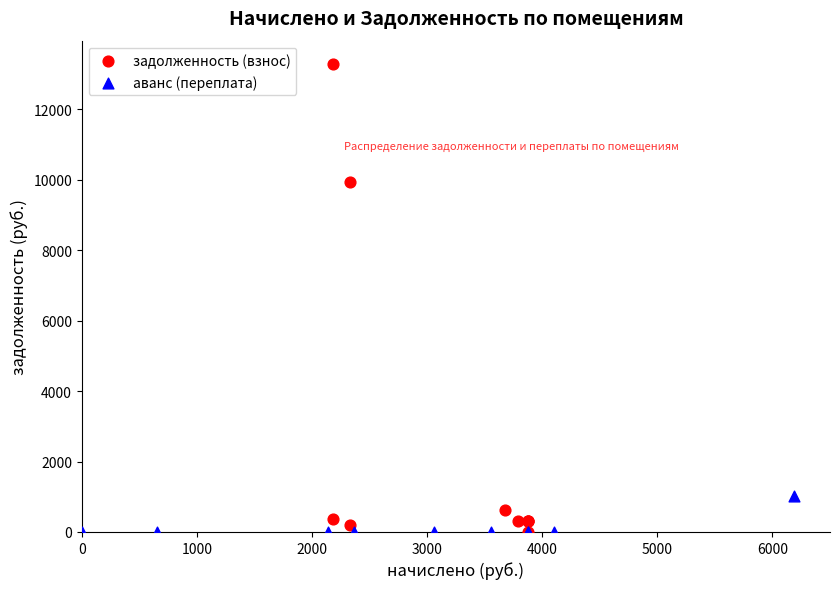

Which series contains the highest Y value?

задолженность (взнос)